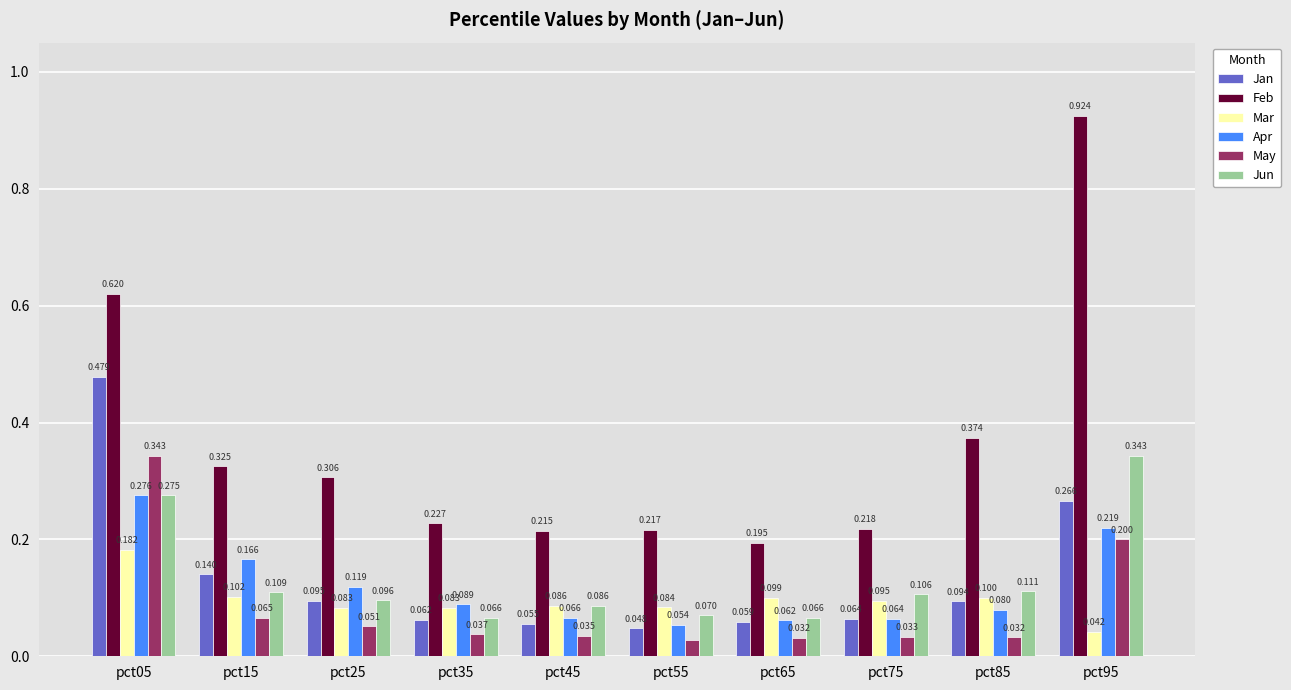

Which series has the widest spread of values?

Feb